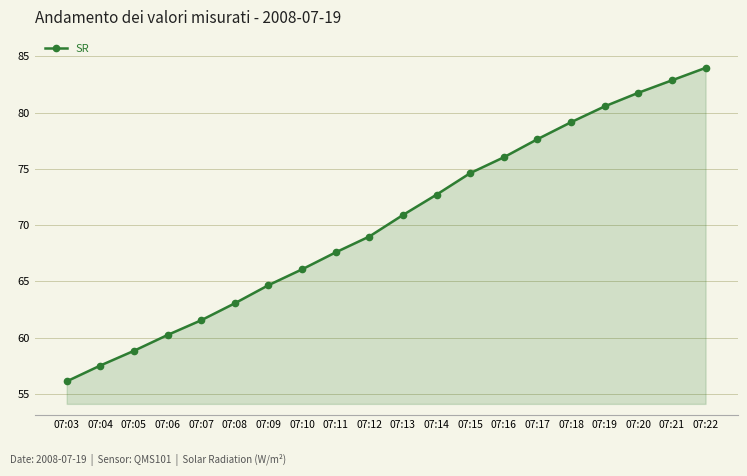

Reading left to right, transcribe all the data shown in this chart.

07:03=56.1	07:04=57.5	07:05=58.8	07:06=60.2	07:07=61.5	07:08=63.1	07:09=64.7	07:10=66.1	07:11=67.6	07:12=69.0	07:13=70.9	07:14=72.7	07:15=74.6	07:16=76.0	07:17=77.6	07:18=79.1	07:19=80.6	07:20=81.8	07:21=82.9	07:22=84.0